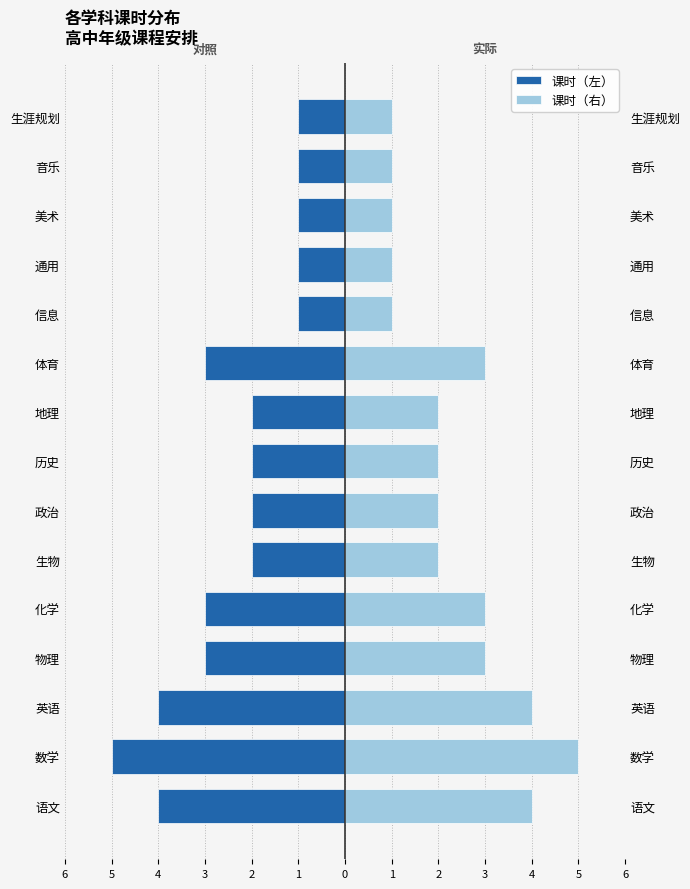

What is the difference between the highest and lowest values at 4?

8